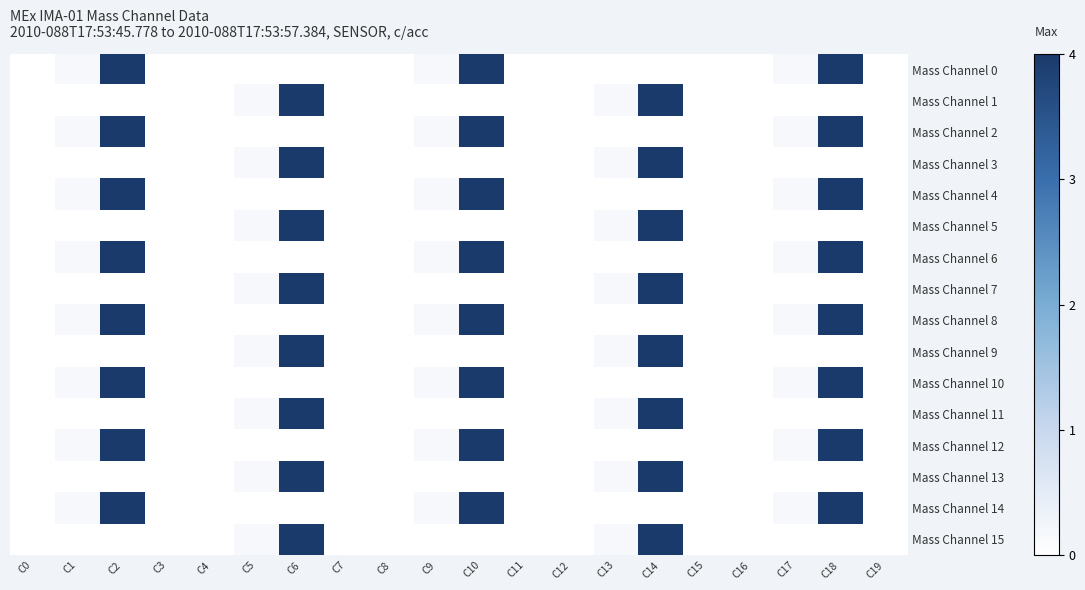

Rank the series by their maximum value, from lowest to highest.

Mass Channel 0, Mass Channel 1, Mass Channel 2, Mass Channel 3, Mass Channel 4, Mass Channel 5, Mass Channel 6, Mass Channel 7, Mass Channel 8, Mass Channel 9, Mass Channel 10, Mass Channel 11, Mass Channel 12, Mass Channel 13, Mass Channel 14, Mass Channel 15